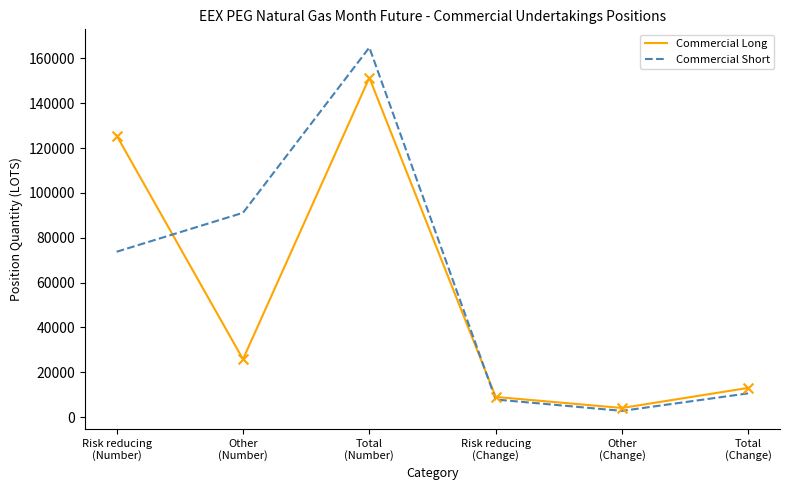

Which series has the largest range (max minus min)?

Commercial Short